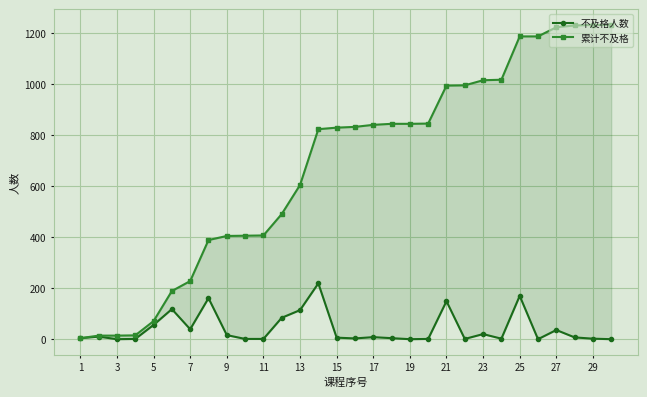

True or false: 累计不及格 and 不及格人数 intersect in this chart.

False